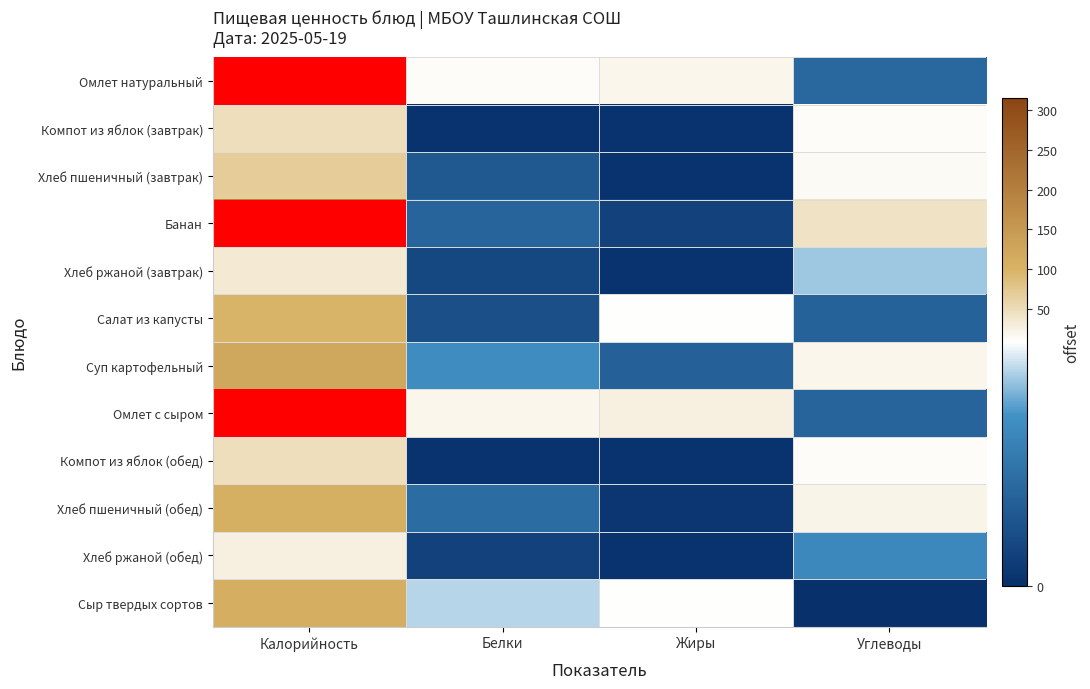

Which category has the lowest value across all series?

Углеводы